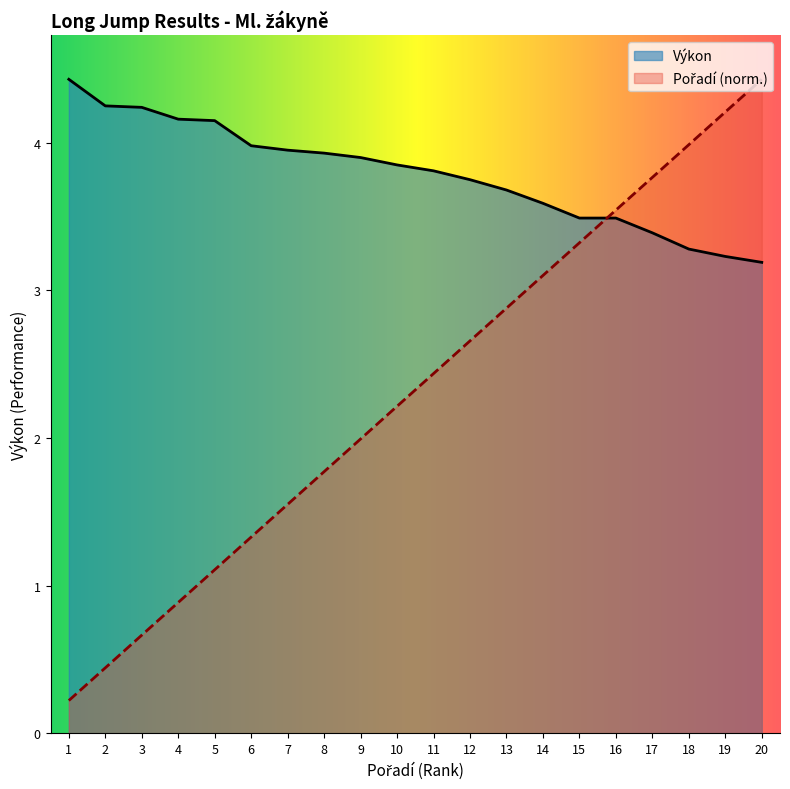

Reading left to right, list all the values displayed in this chart.

Pořadí: 1=0.2	2=0.4	3=0.7	4=0.9	5=1.1	6=1.3	7=1.6	8=1.8	9=2.0	10=2.2	11=2.4	12=2.7	13=2.9	14=3.1	15=3.3	16=3.5	17=3.8	18=4.0	19=4.2	20=4.4
Výkon: 1=4.4	2=4.2	3=4.2	4=4.2	5=4.2	6=4.0	7=4.0	8=3.9	9=3.9	10=3.9	11=3.8	12=3.8	13=3.7	14=3.6	15=3.5	16=3.5	17=3.4	18=3.3	19=3.2	20=3.2